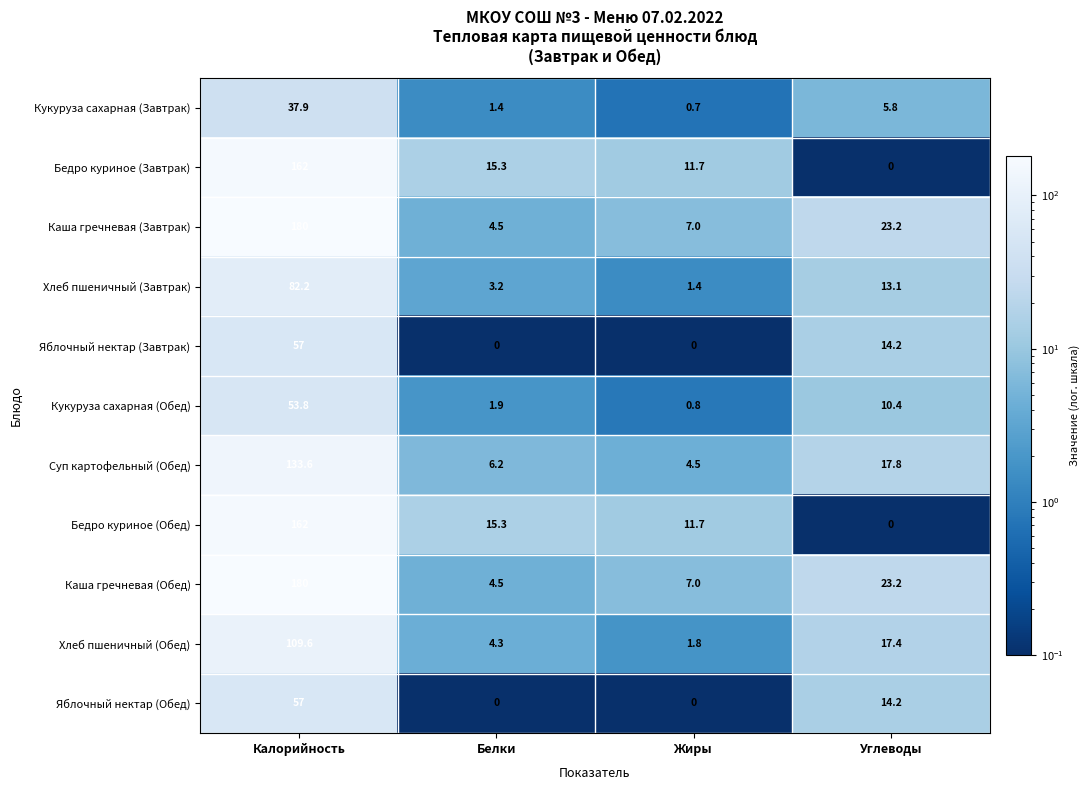

What is the total value across all series at Жиры?

46.6